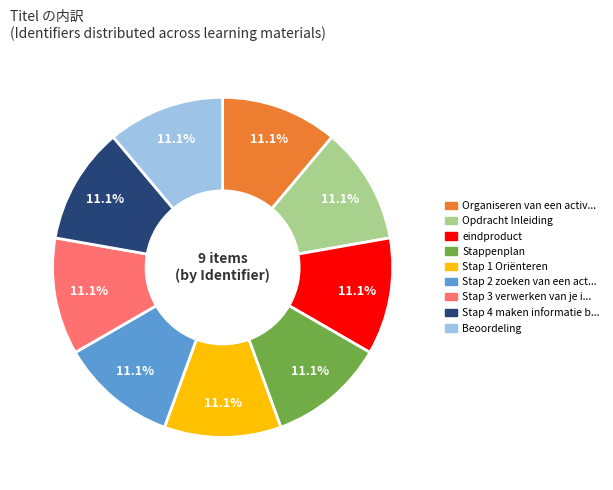

What is the ratio of the value at Stap 2 zoeken van een act... to the value at Organiseren van een activ...?

1.0